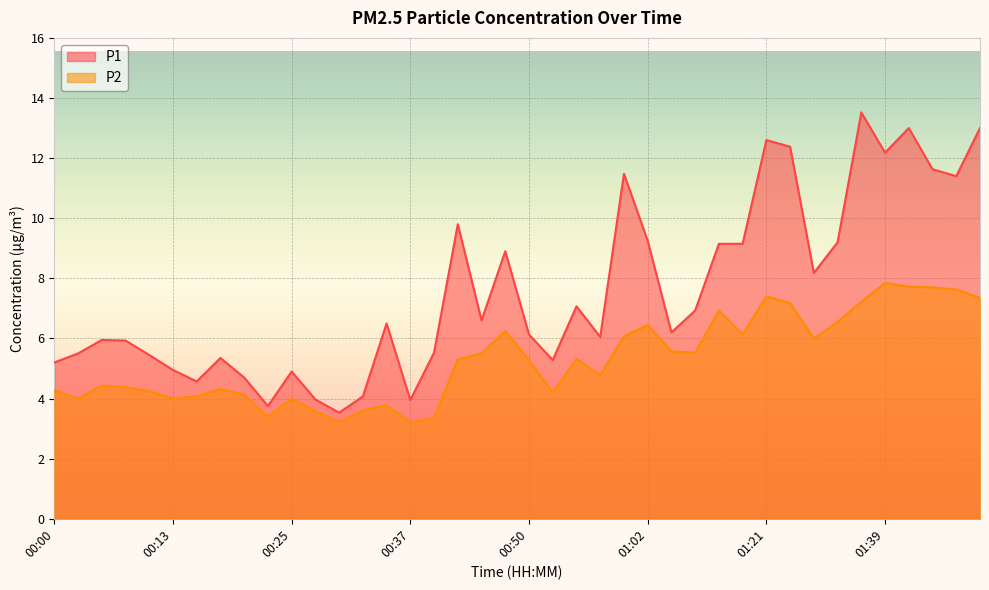

What is the value of the P2 point at the 16th from the left?

3.2